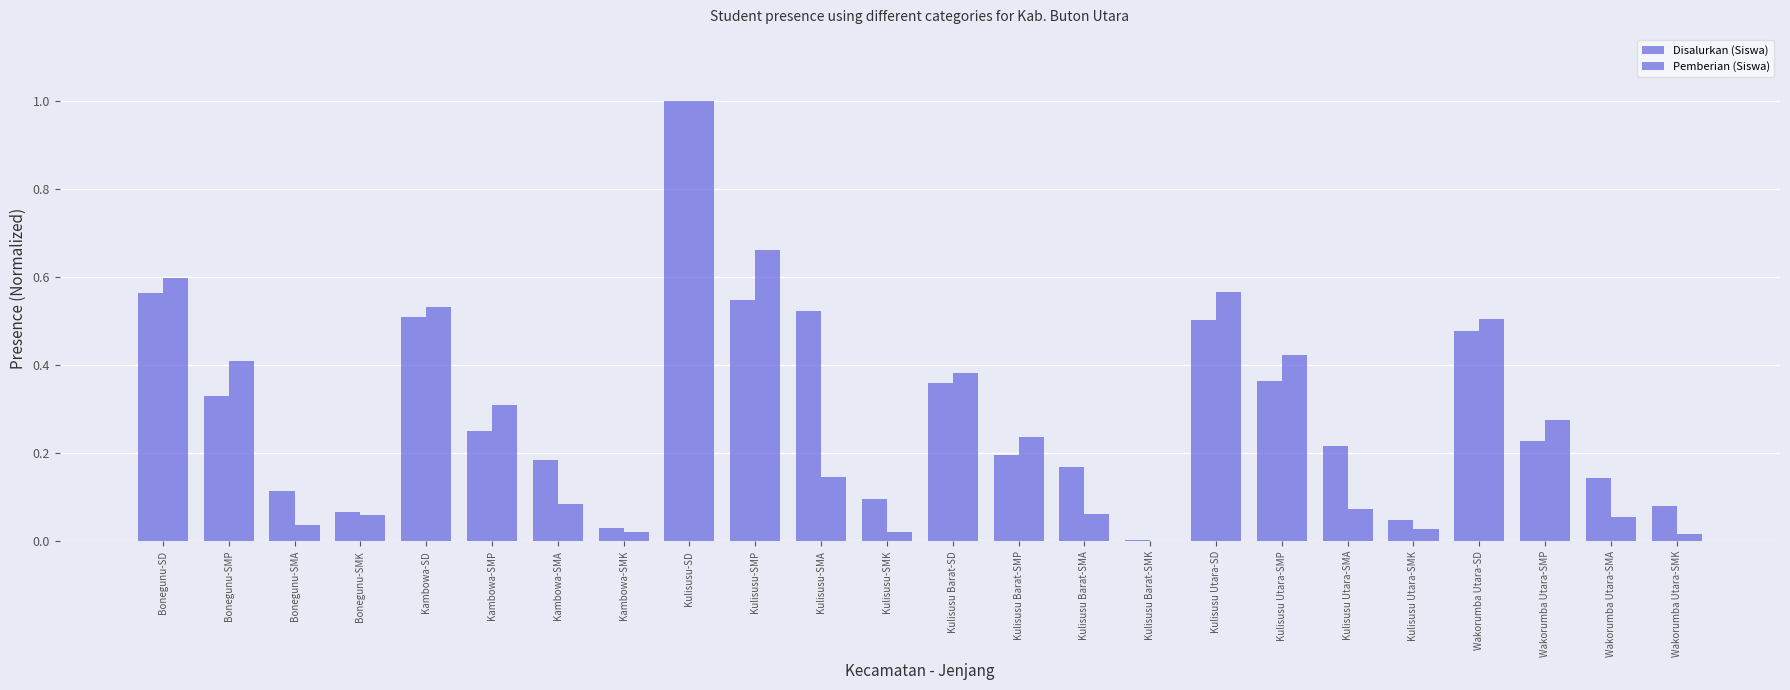

Does the chart contain stacked bars?

No